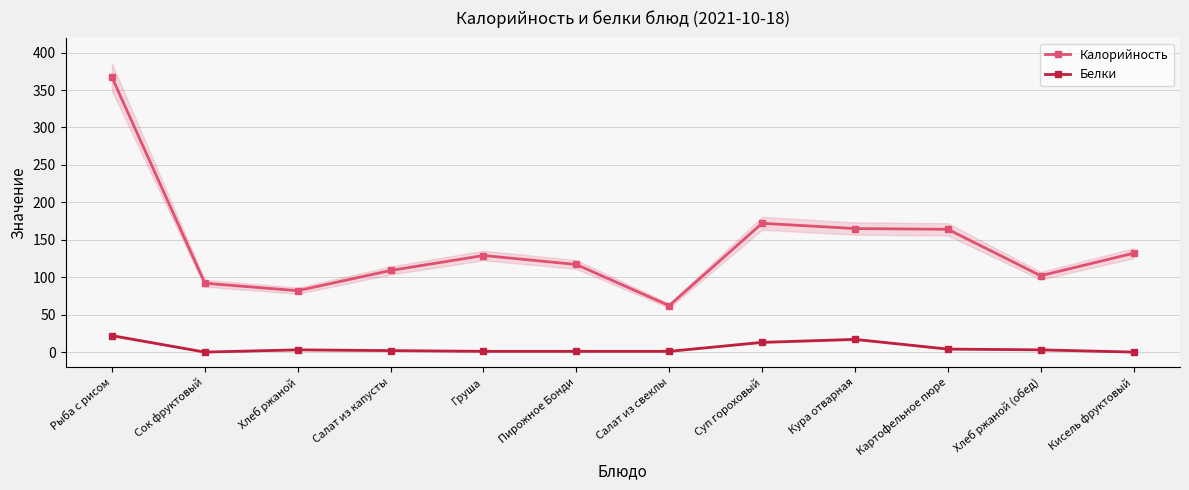

At which label does Калорийность reach its peak?

Рыба с рисом